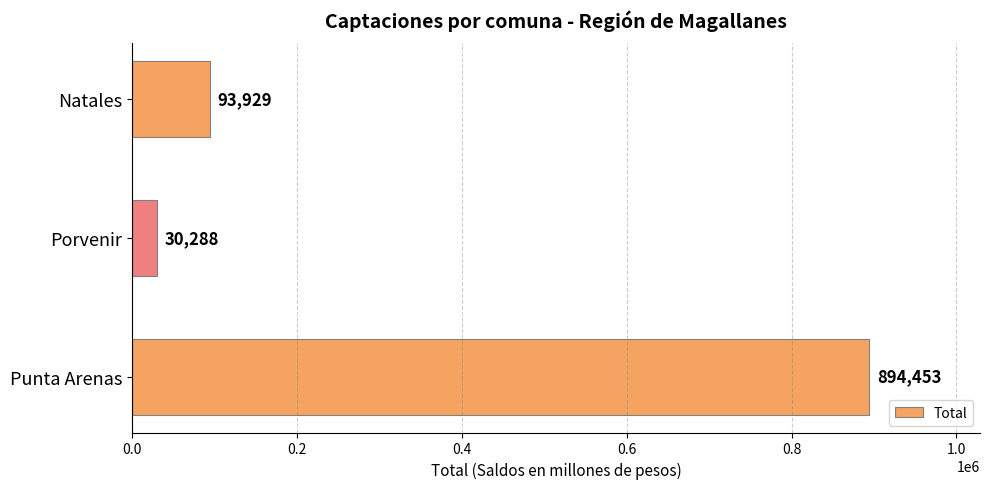

The value at Porvenir is 30288.4. True or false?

True